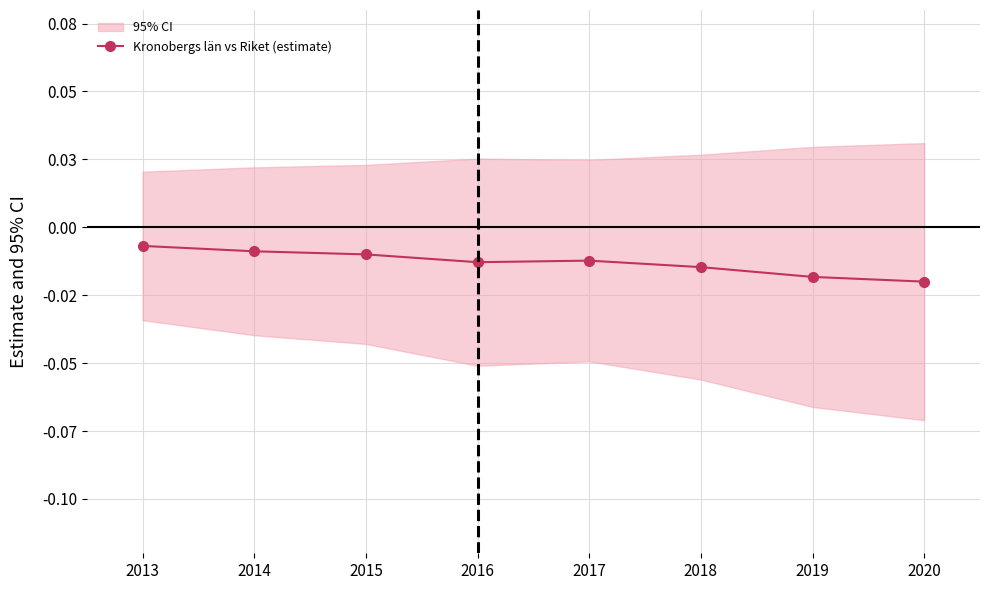

Where is the data nearest to the value 0?

2013